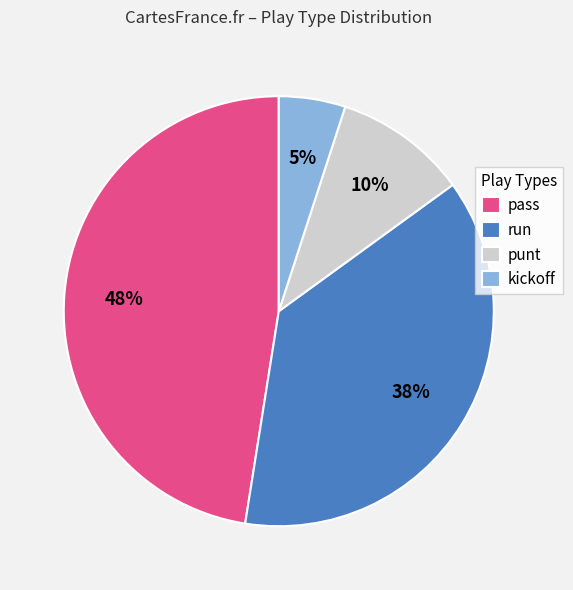

The pass slice represents 55% of the pie. True or false?

False